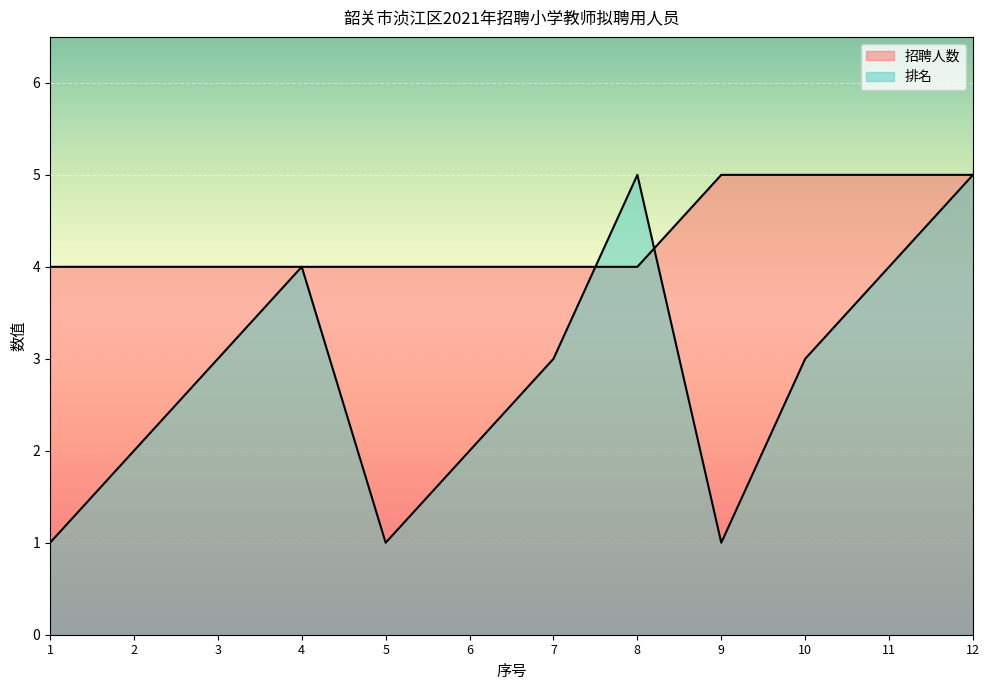

Where do 排名 and 招聘人数 first cross each other?

7 and 8